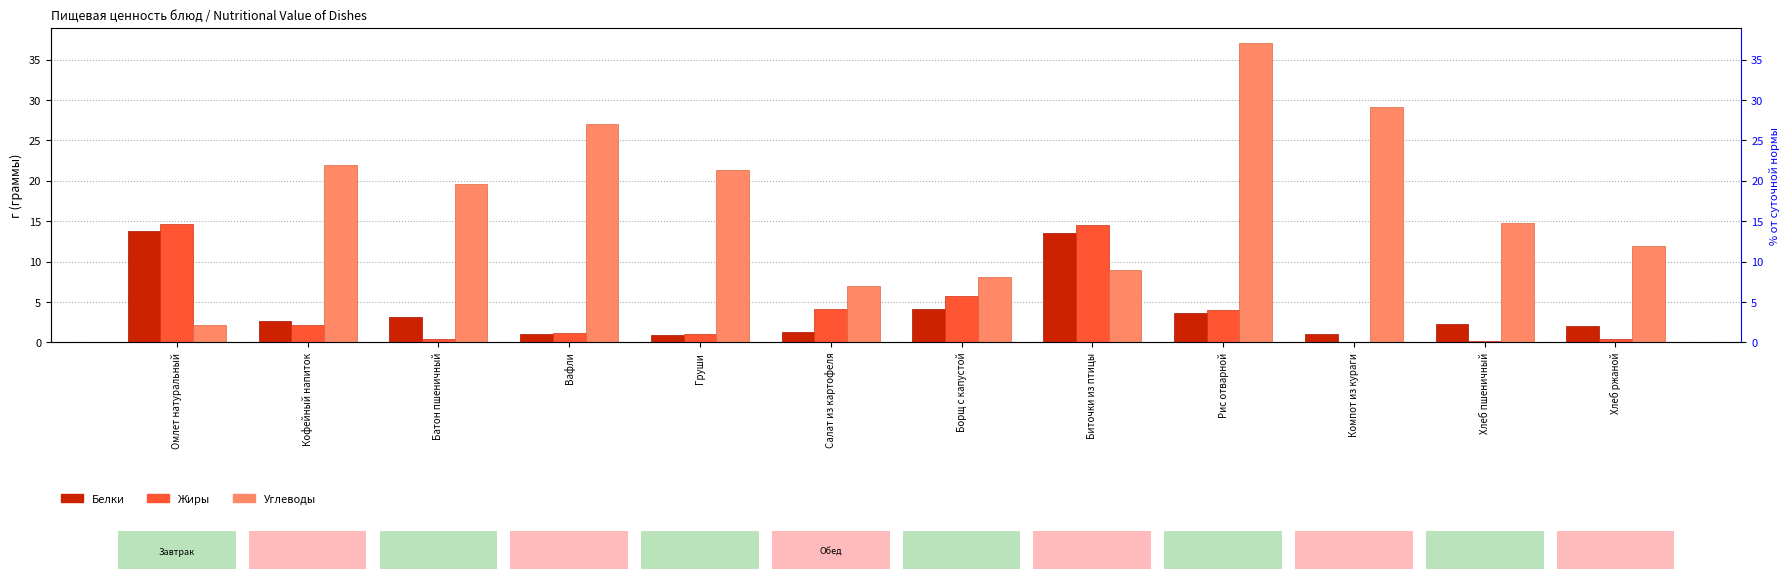

What position from the right is Хлеб пшеничный?

2